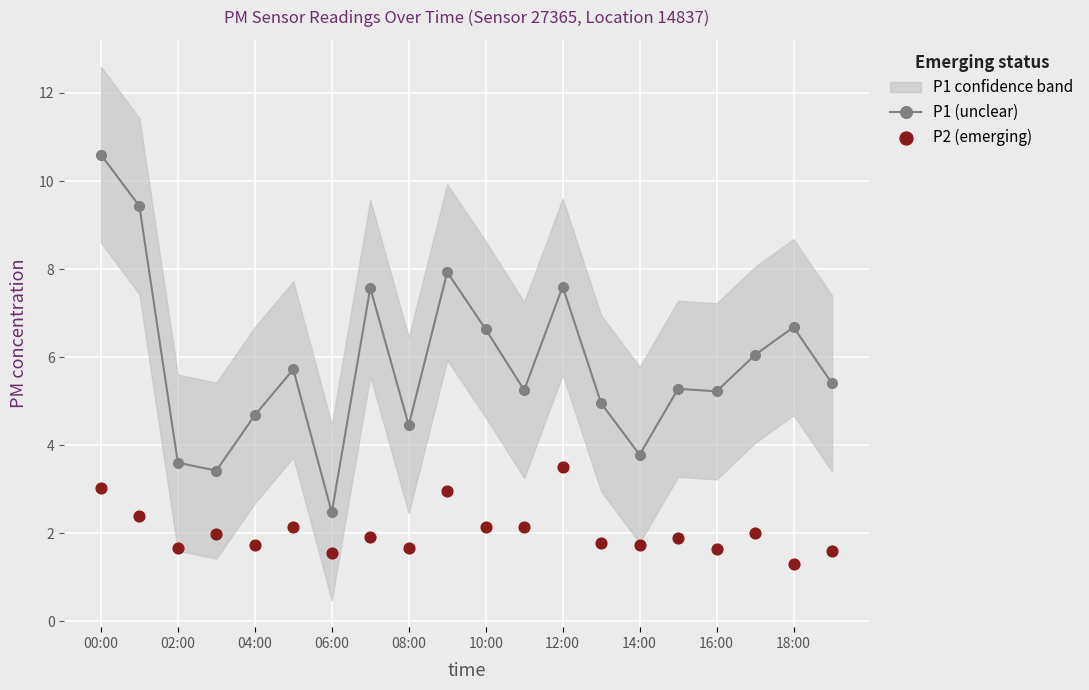

What are all the series names shown in the legend?

P1 (unclear), P2 (emerging)